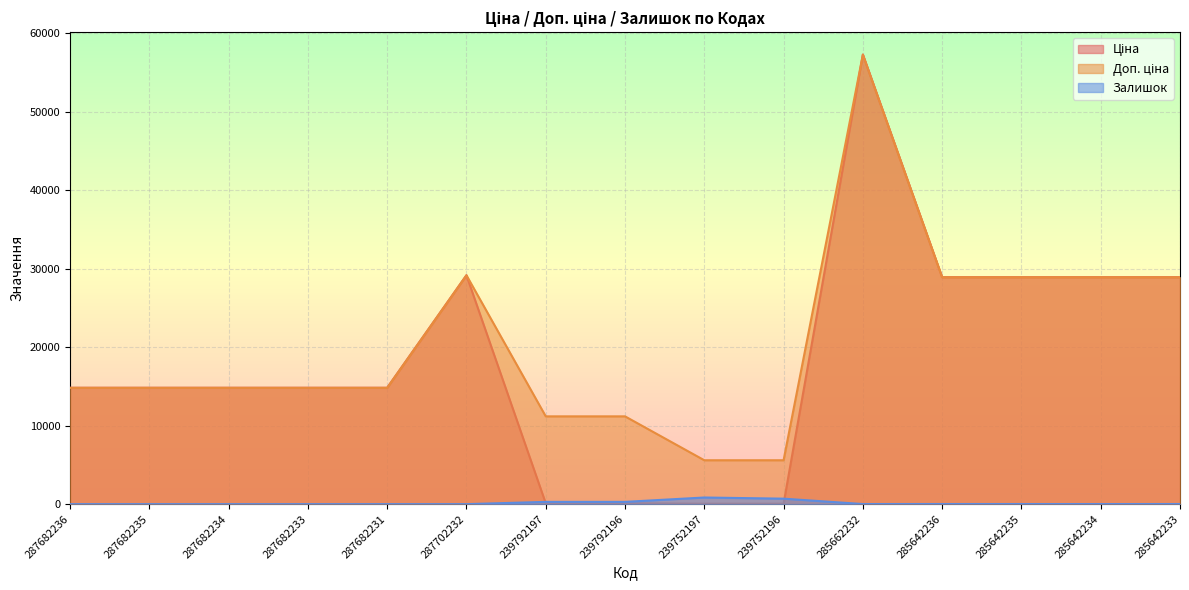

How many intersections are there between Ціна and Залишок?

2